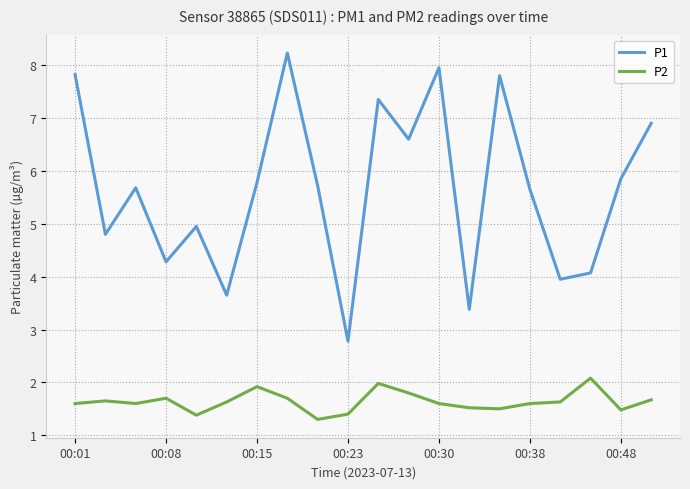

List the series in order of their peak value, lowest first.

P2, P1